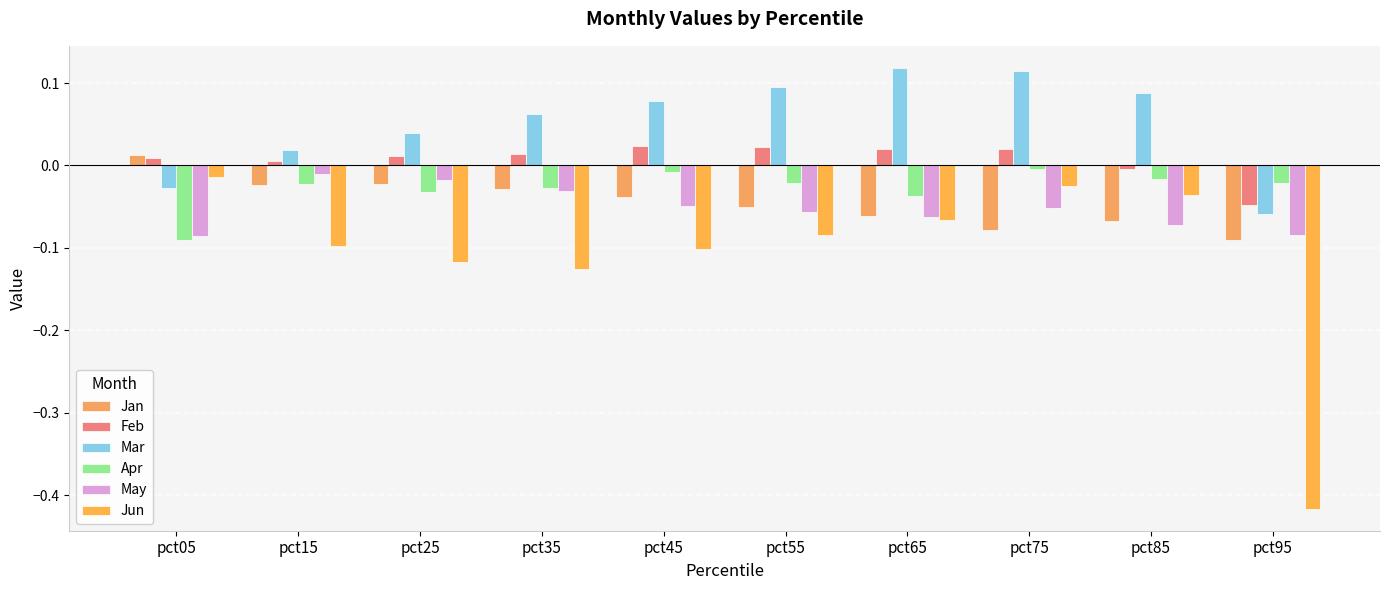

What is the sum of all Apr values?

-0.3